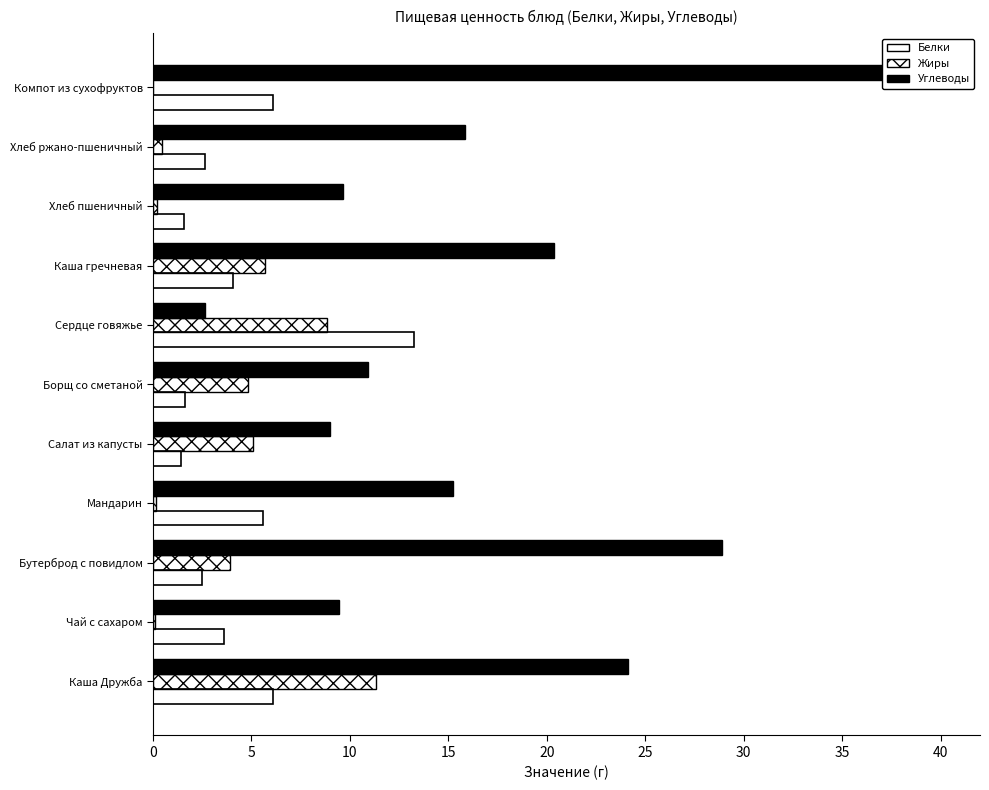

At 45, list the series in order from smallest to largest.

Жиры, Белки, Углеводы